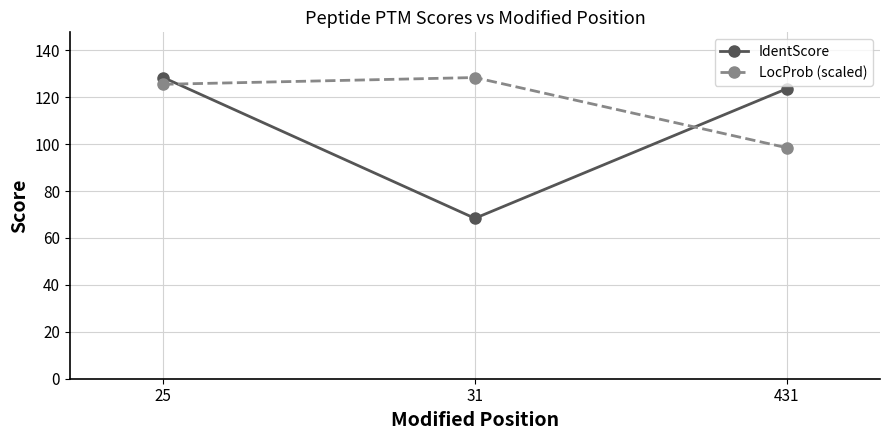

What is the difference between the IdentScore values at 31 and 431?

55.2